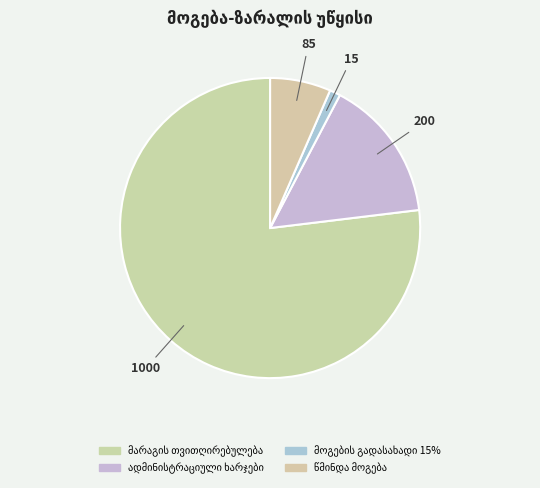

Count the number of slices in the pie.

4